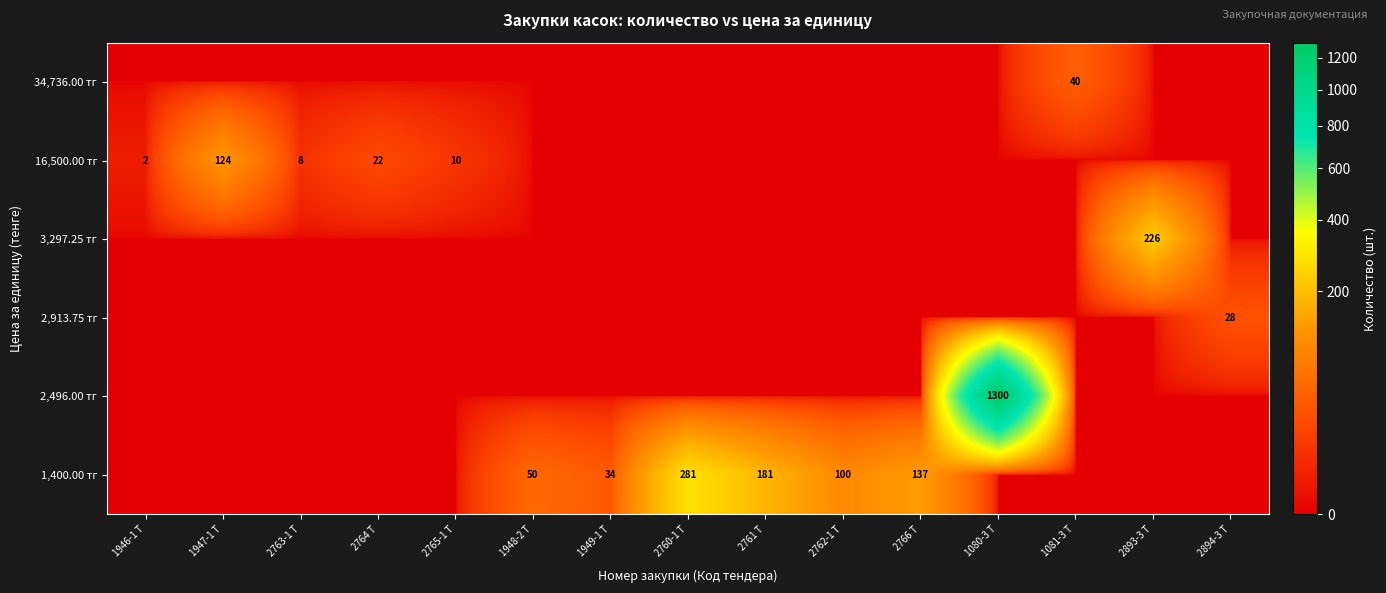

Which label corresponds to the smallest value in the chart?

1946-1 Т